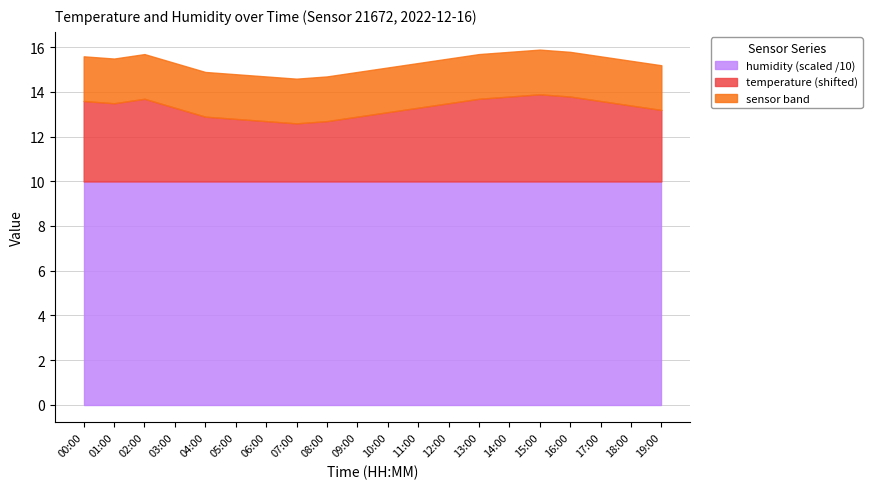

What is the label of the 19th point from the left?

18:00